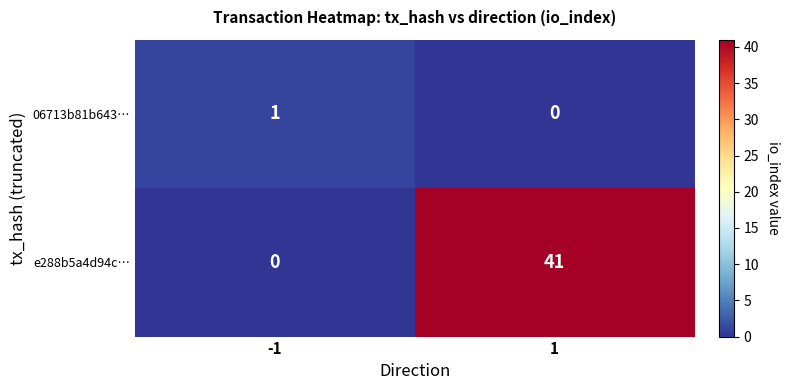

Rank the series by their average value, from lowest to highest.

06713b81b643…, e288b5a4d94c…